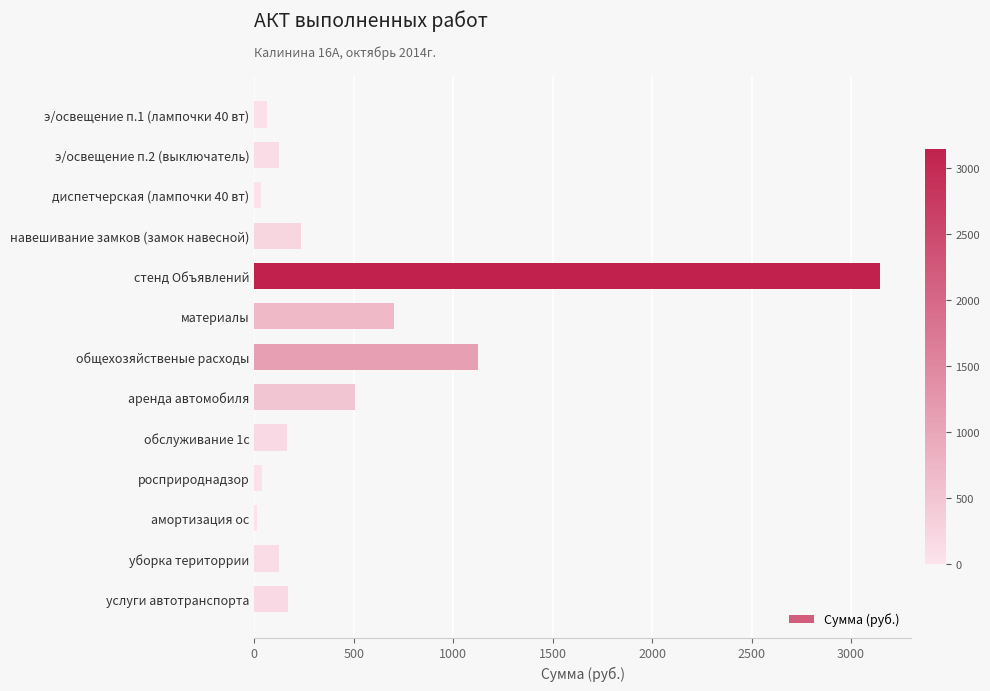

Which label corresponds to the largest value in the chart?

стенд Объявлений